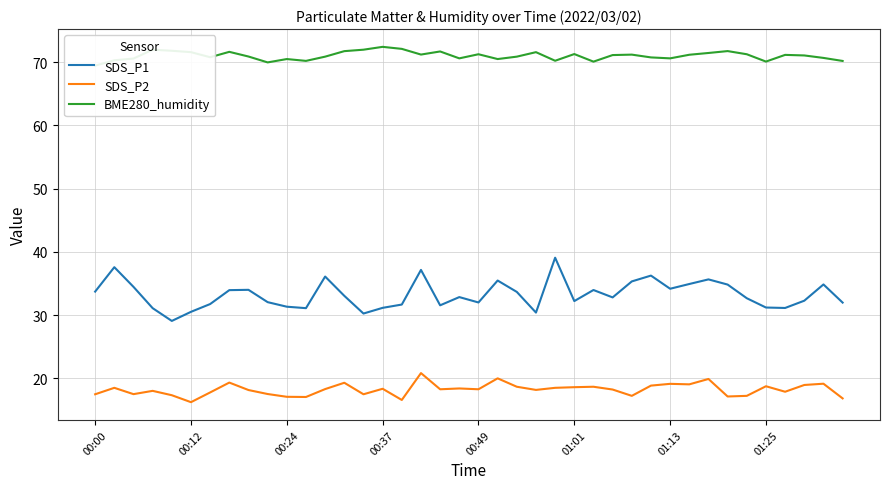

True or false: BME280_humidity has a value of 69.5 at 00:00.

True